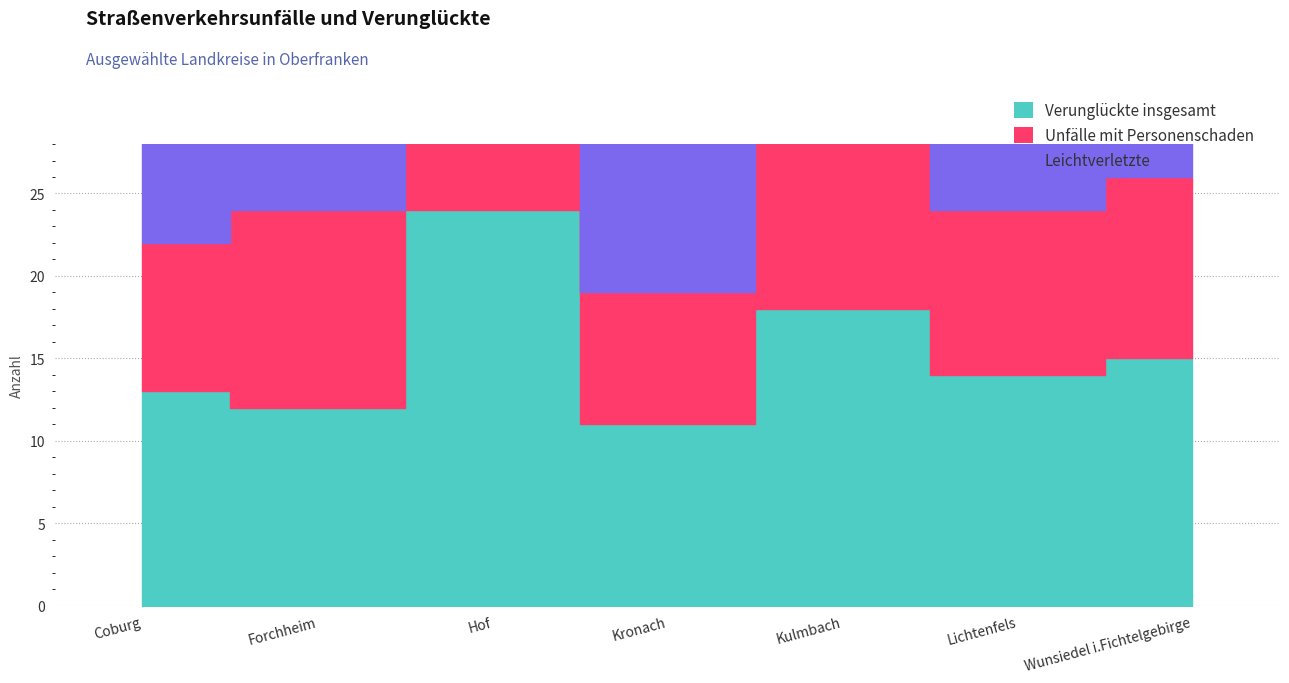

Which has a higher value, Wunsiedel i.Fichtelgebirge or Hof?

Hof